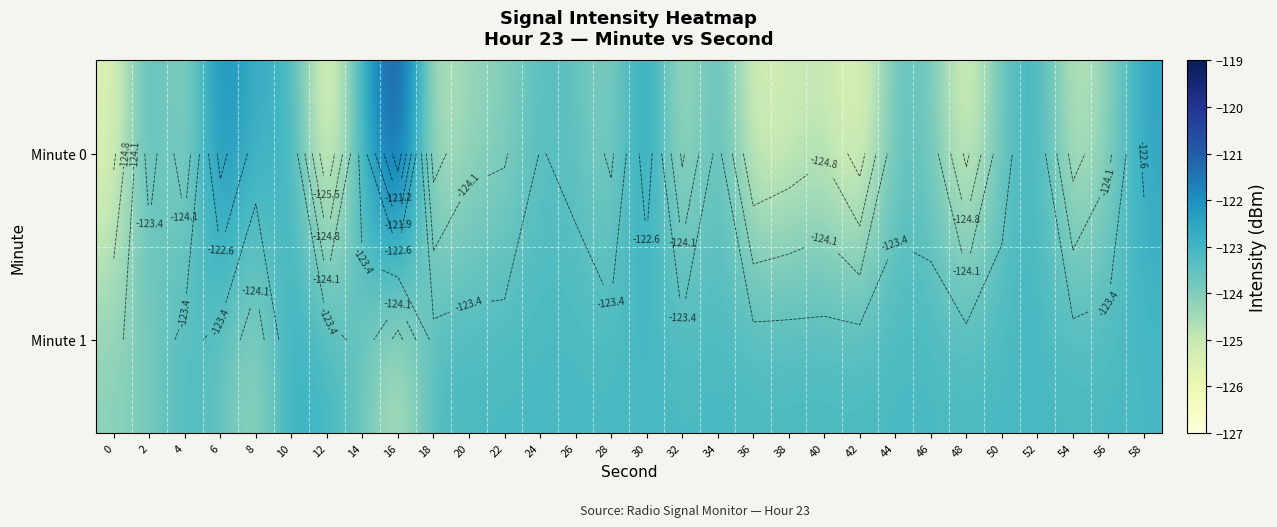

Which series changed the most between 34 and 40?

Minute 0